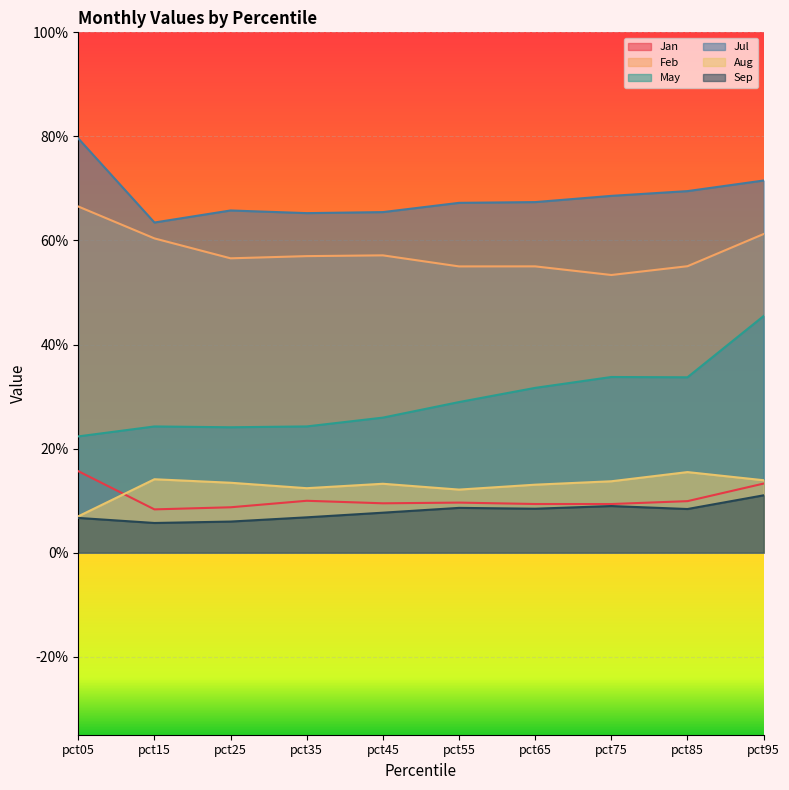

True or false: May and Aug intersect in this chart.

False